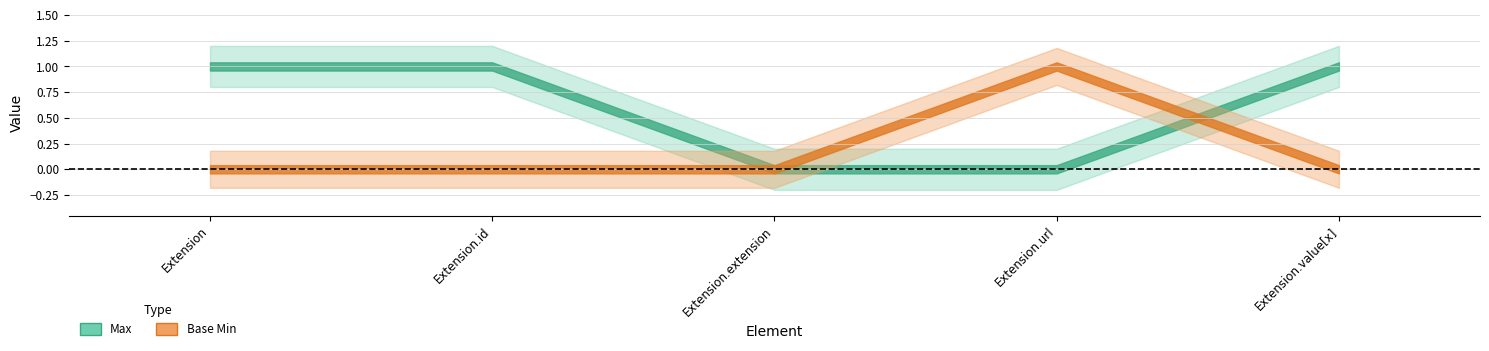

Reading right to left, extract all data points from this chart.

Max: 1	0	0	1	1
Base Min: 0	1	0	0	0